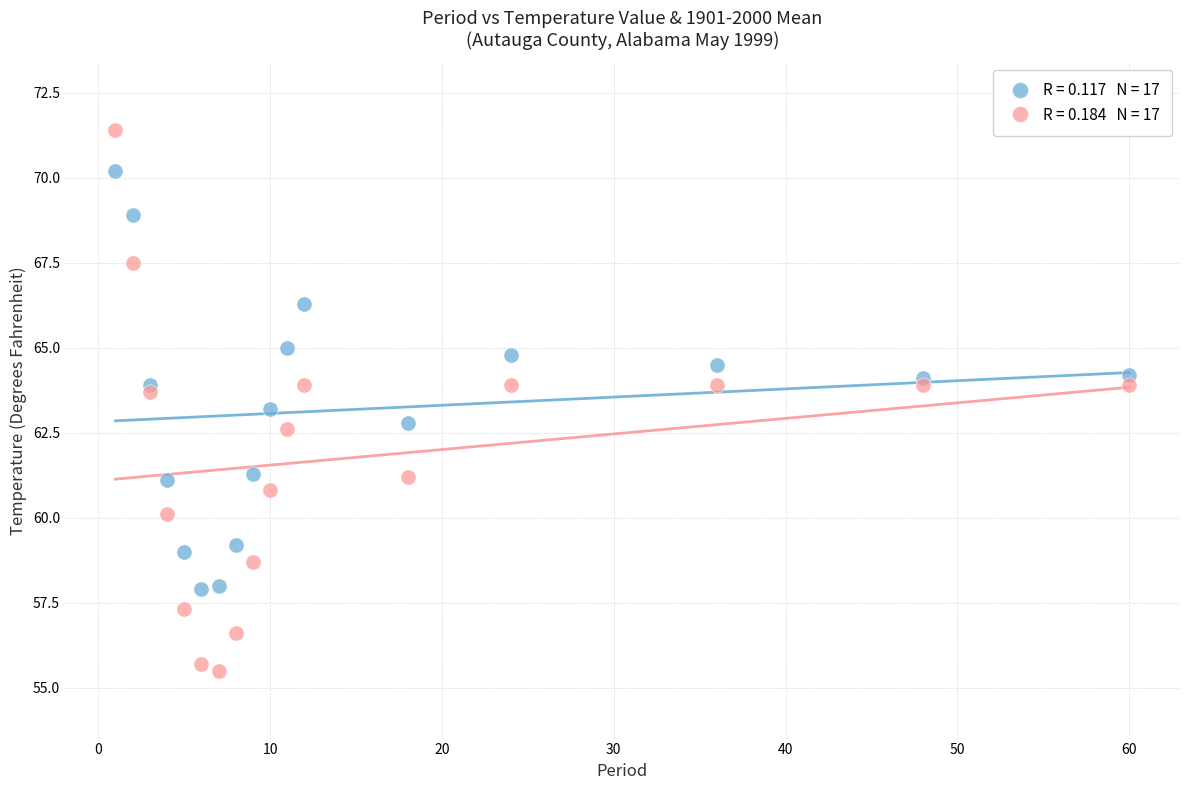

Across all data points, what is the range of Y values (max minus min)?

15.9